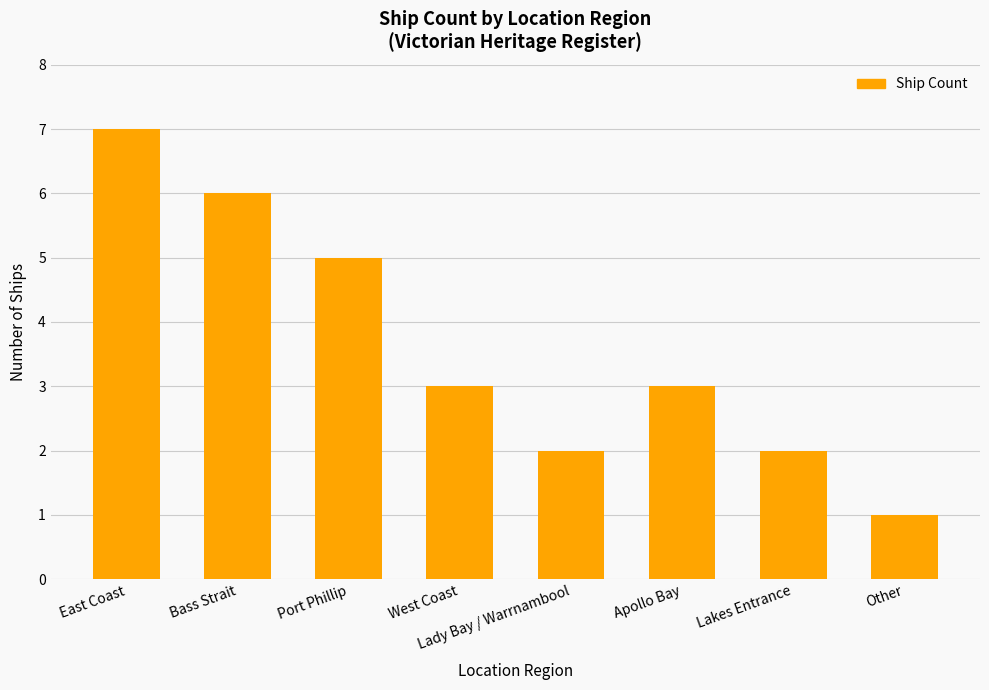

Which label corresponds to the largest value in the chart?

East Coast